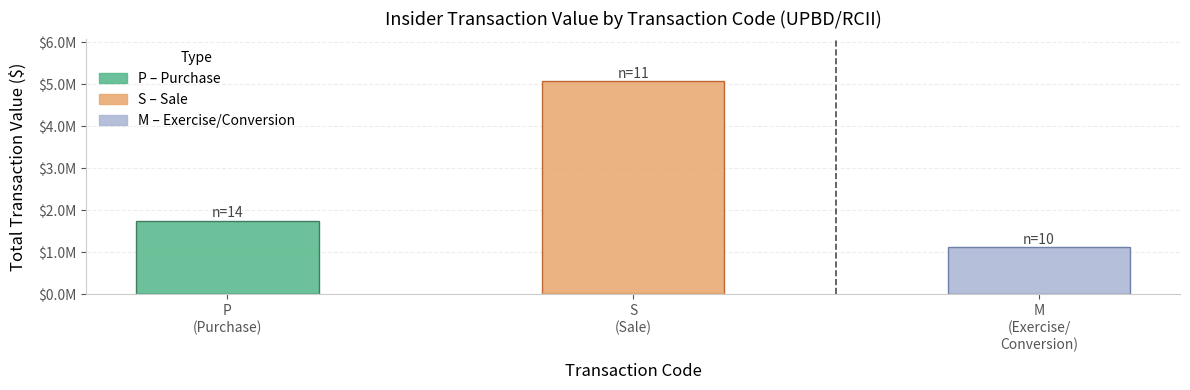

List the labels in order of value, largest first.

S
(Sale), P
(Purchase), M
(Exercise/
Conversion)